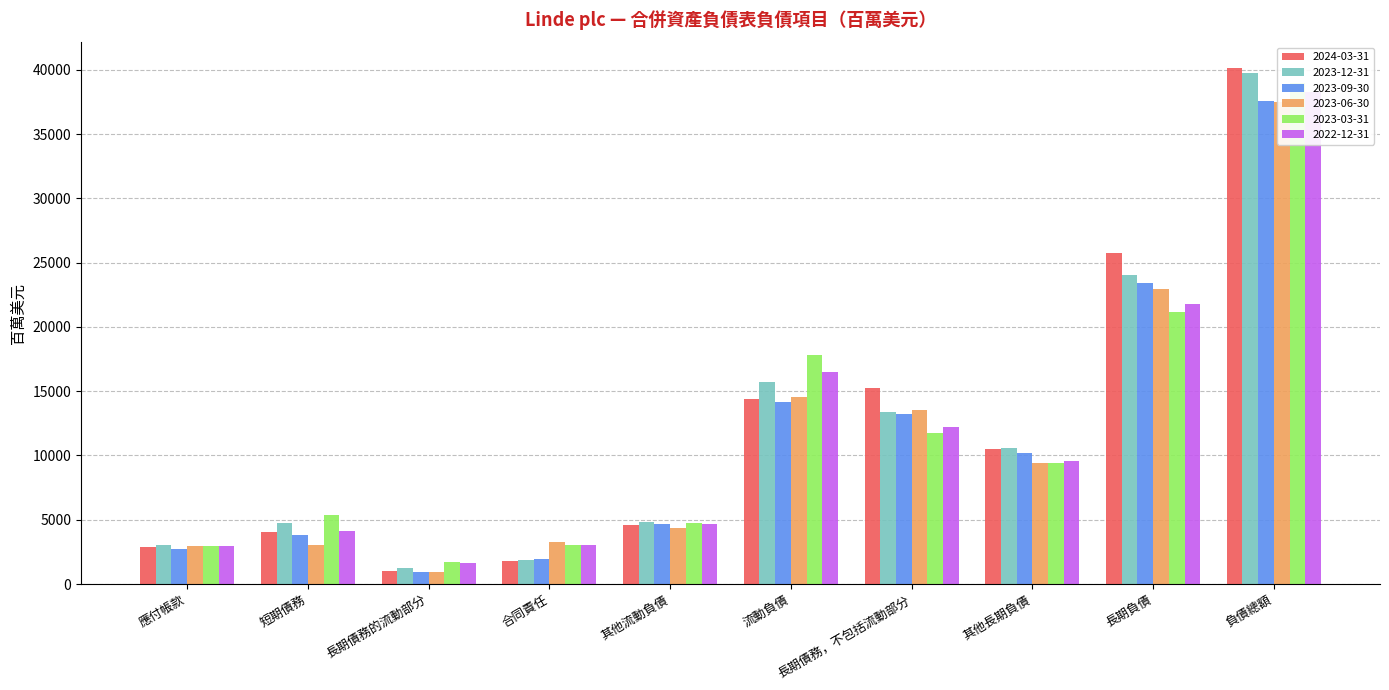

Which series has the largest range (max minus min)?

2024-03-31